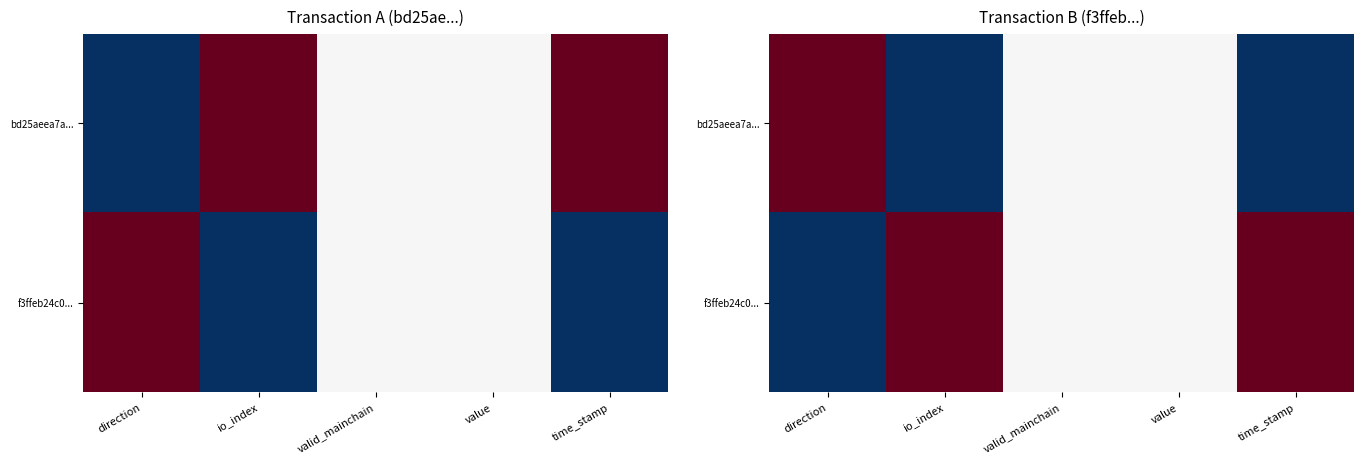

What is the total value across all series at valid_mainchain?

1.0